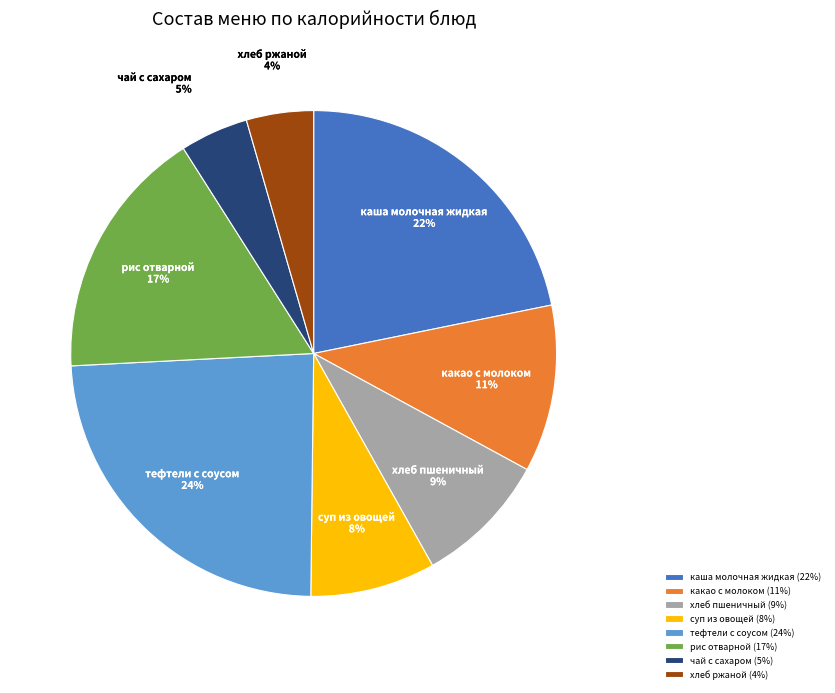

Which has a higher value, рис отварной (17%) or тефтели с соусом (24%)?

тефтели с соусом (24%)